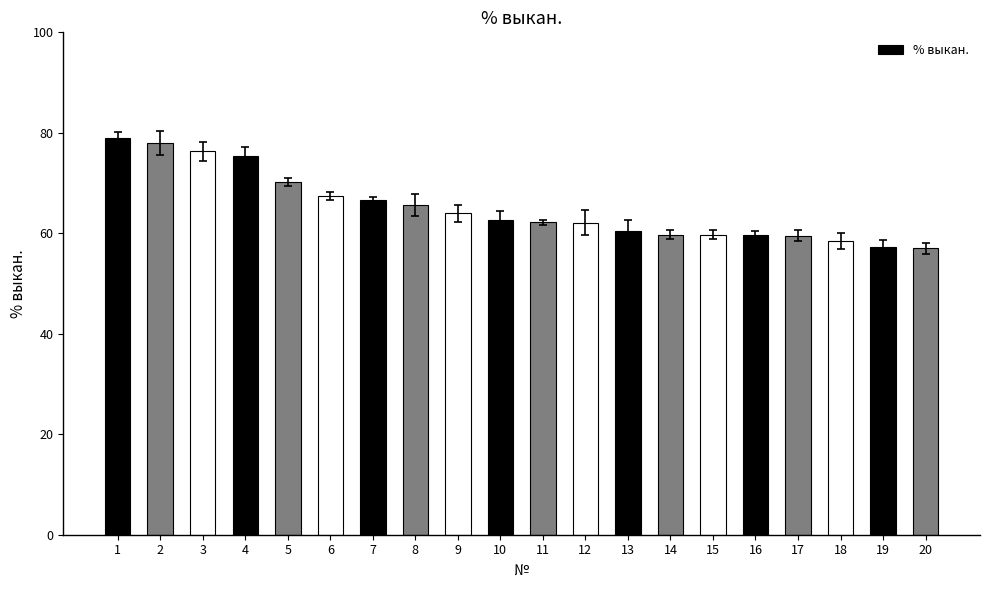

Approximately how many times larger is the value at 16 compared to 2?

0.8